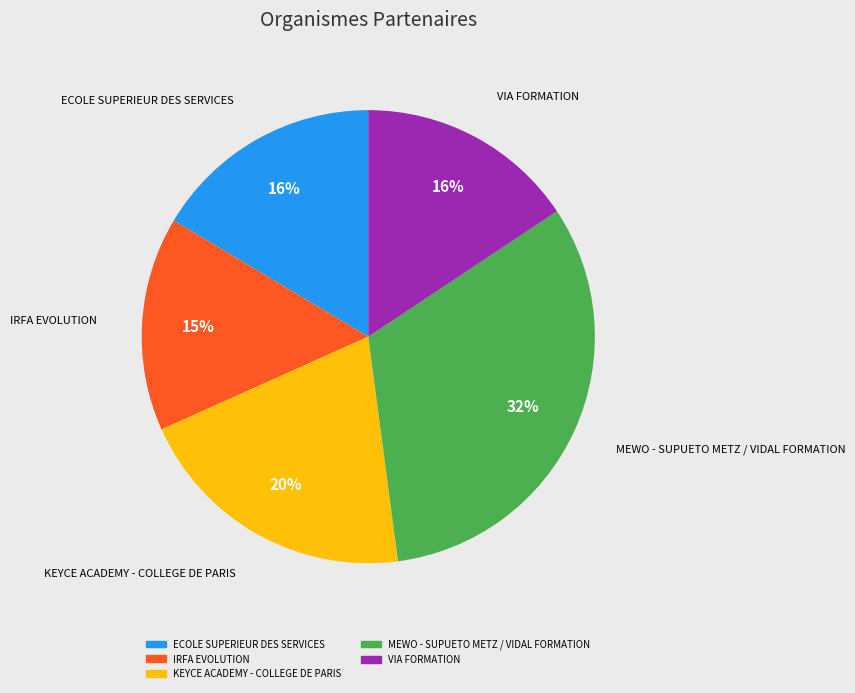

The VIA FORMATION slice represents 28% of the pie. True or false?

False